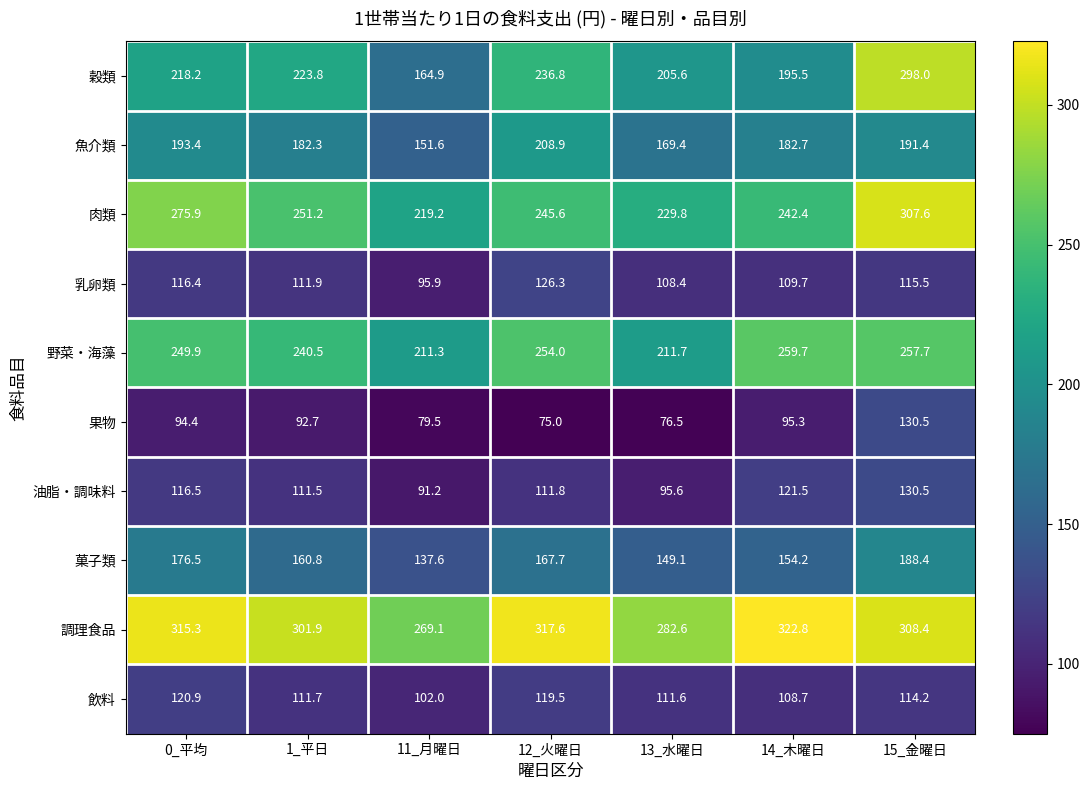

What is the spread (max minus min) of values at 0_平均?

220.9